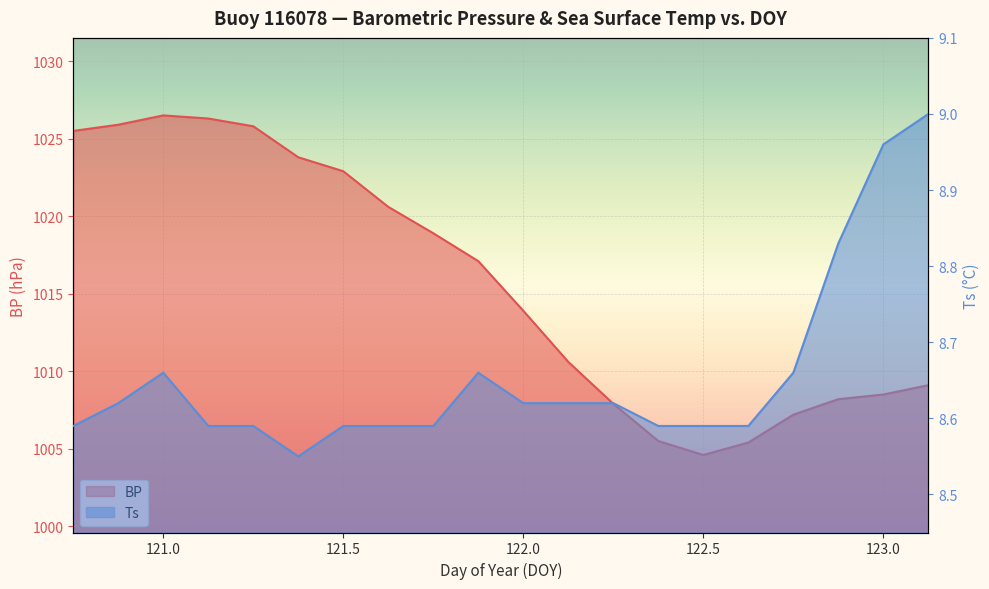

Is it true that Ts equals 14.6 at 120.875?

False